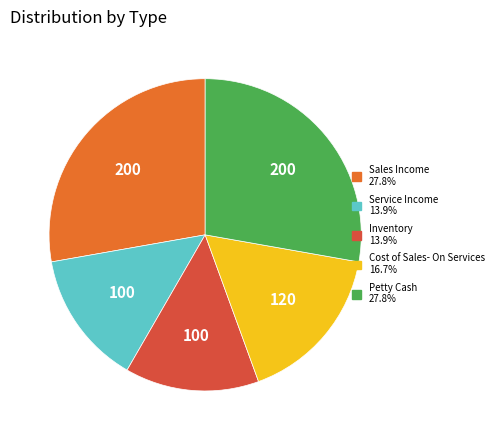

What is the ratio of the value at Inventory to the value at Cost of Sales- On Services?

0.8